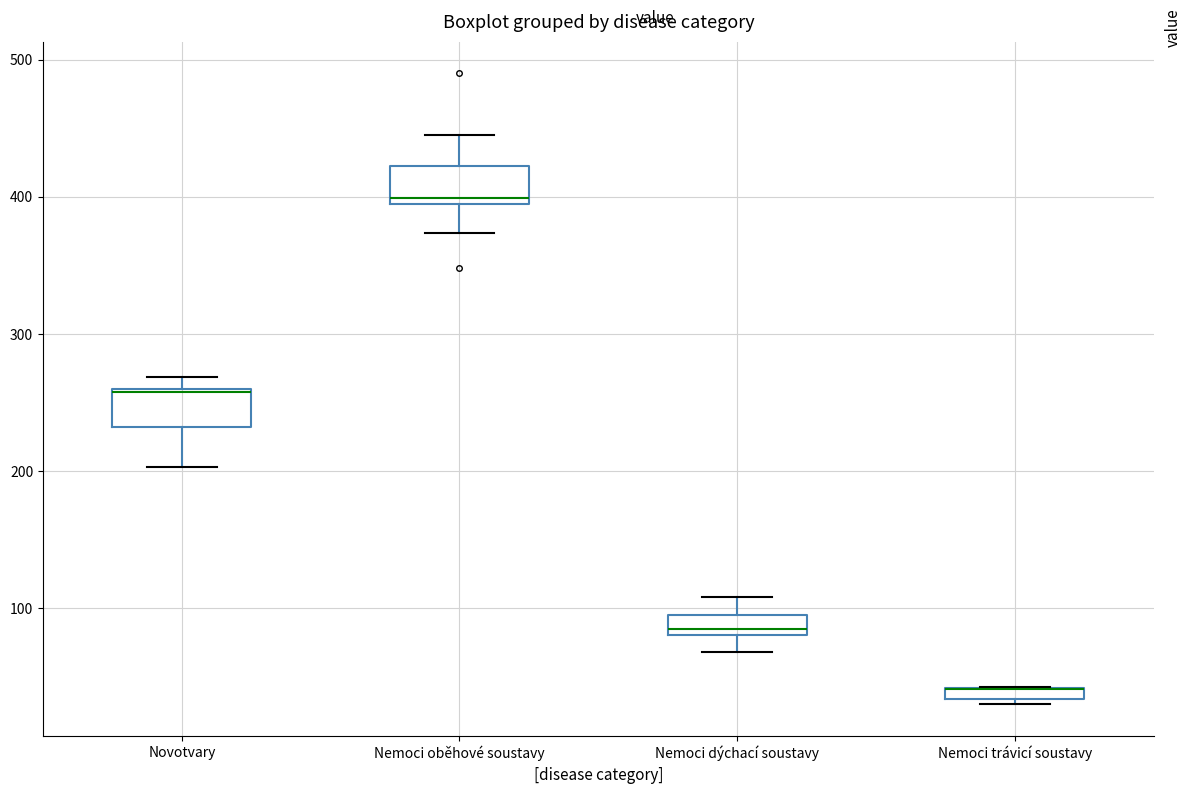

Where does the lower whisker of the box for Nemoci oběhové soustavy end on the y-axis? The values are not printed on the chart, so give them approximately, as read against the axis.

370